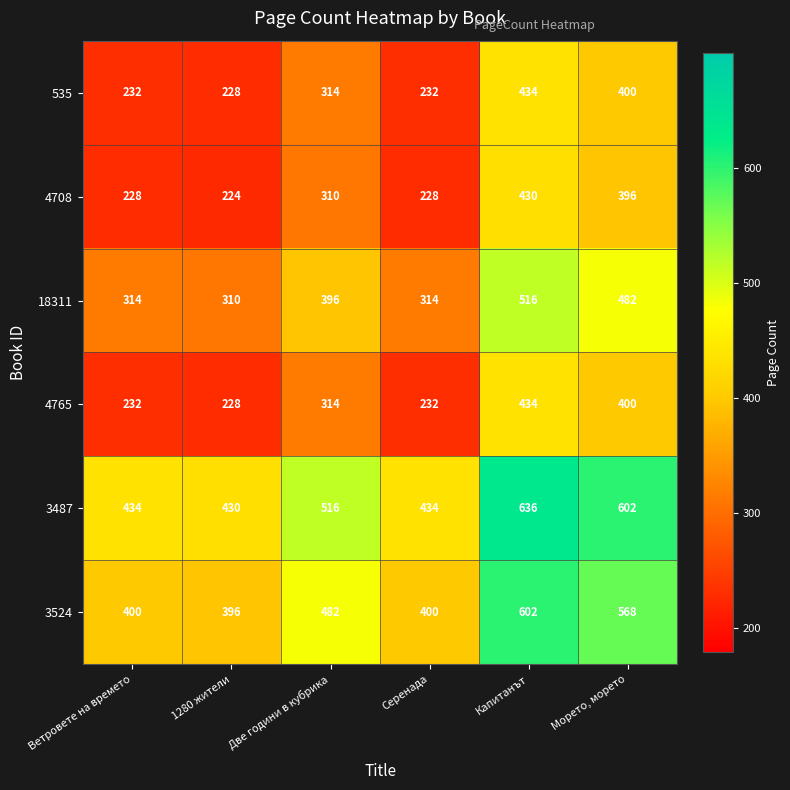

At how many categories does at least one series exceed 410?

6